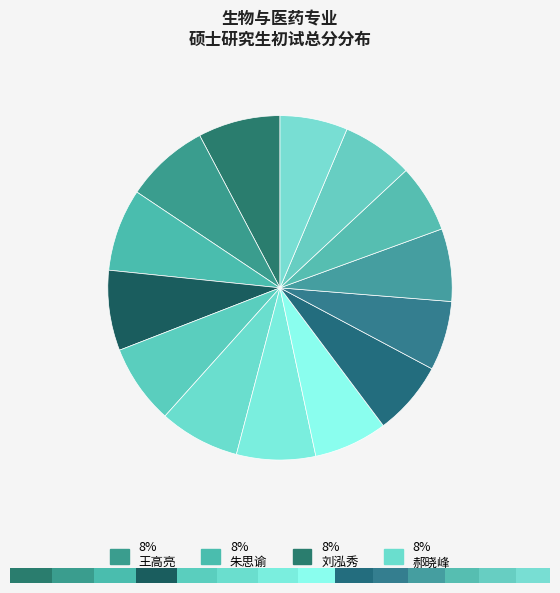

Does 王淑京 account for over 50% of the chart?

No